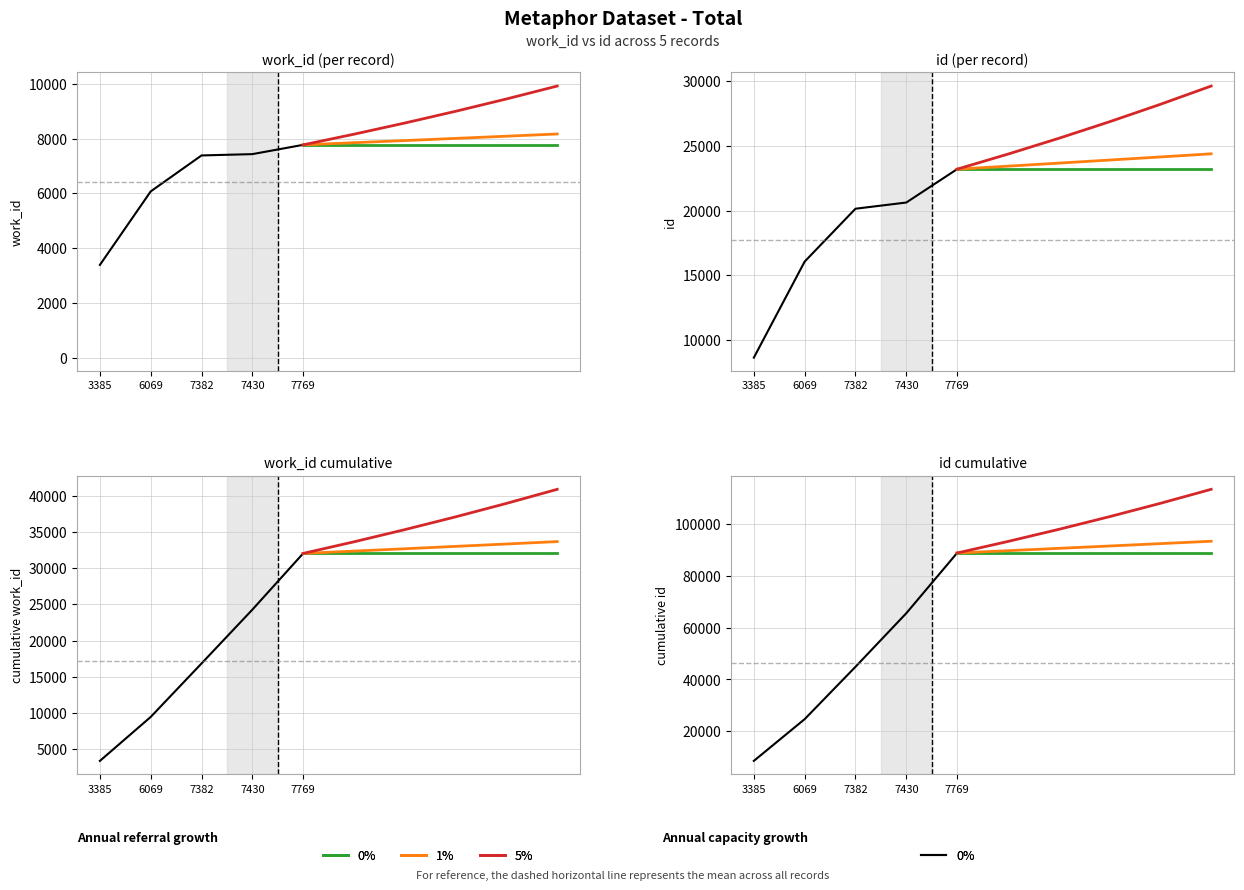

Reading left to right, transcribe all the data shown in this chart.

work_id: 3385	6069	7382	7430	7769
id: 8666	16068	20143	20621	23192